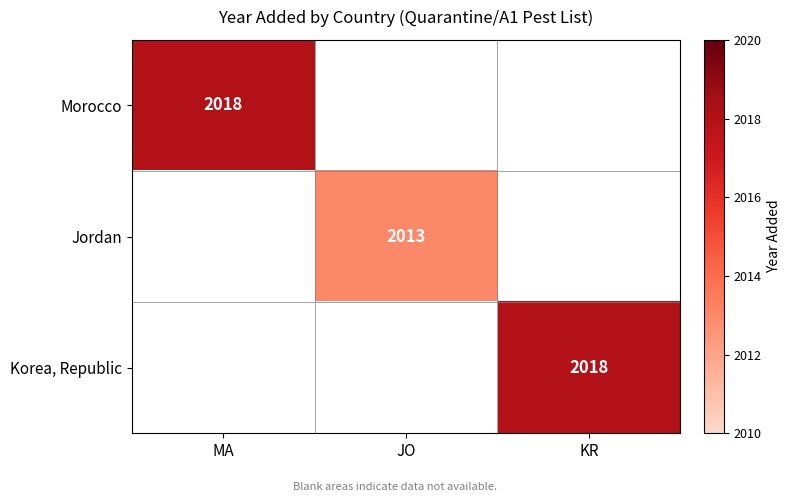

The value of Jordan at JO is 466. True or false?

False